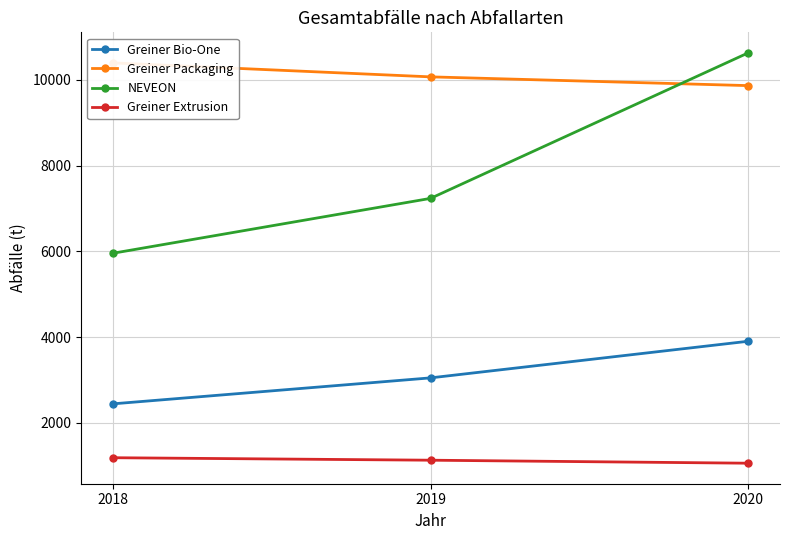

How many series are shown in this chart?

4